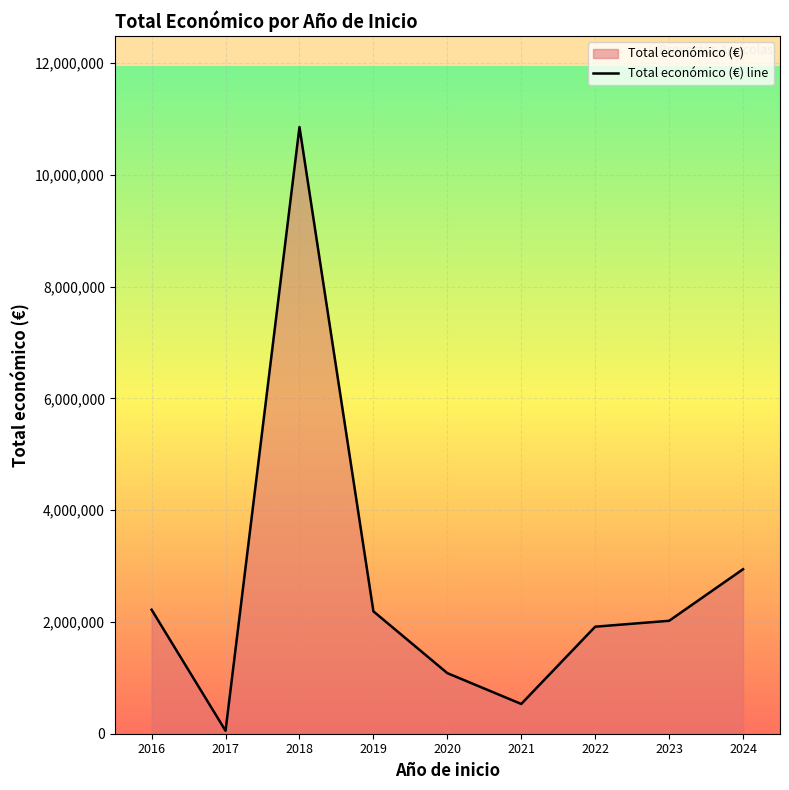

List the labels in order of value, smallest first.

2017, 2021, 2020, 2022, 2023, 2019, 2016, 2024, 2018